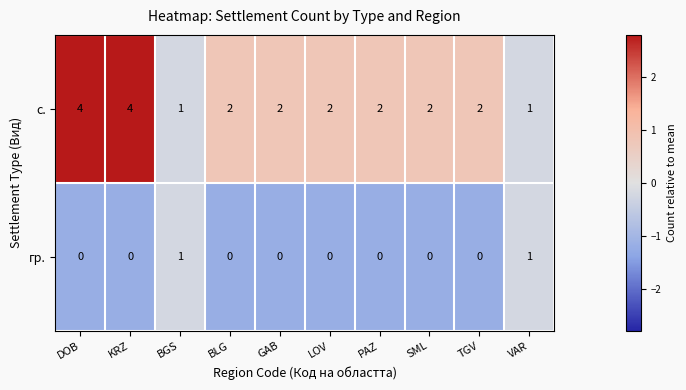

Count the number of categories in the chart.

10